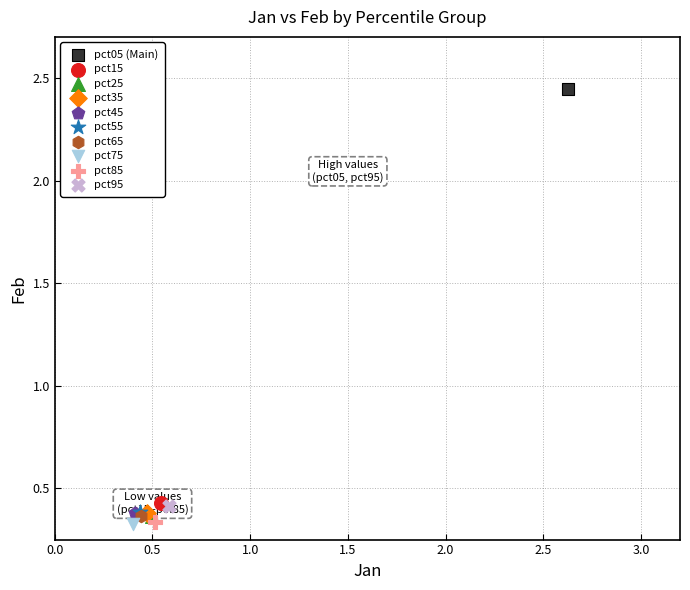

What are all the series names shown in the legend?

pct05 (Main), pct15, pct25, pct35, pct45, pct55, pct65, pct75, pct85, pct95